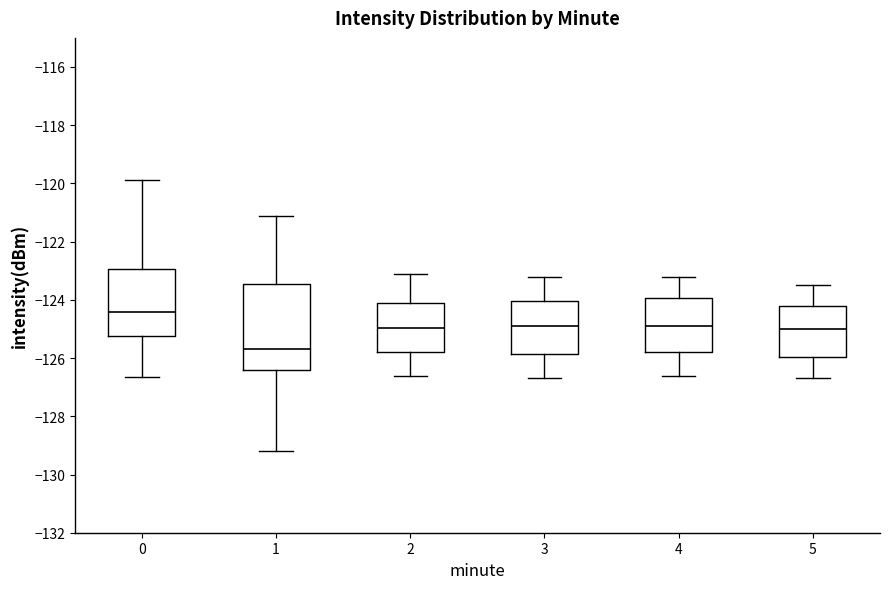

Comparing the boxes themselves (not the whiskers), which one is the tallest?

1